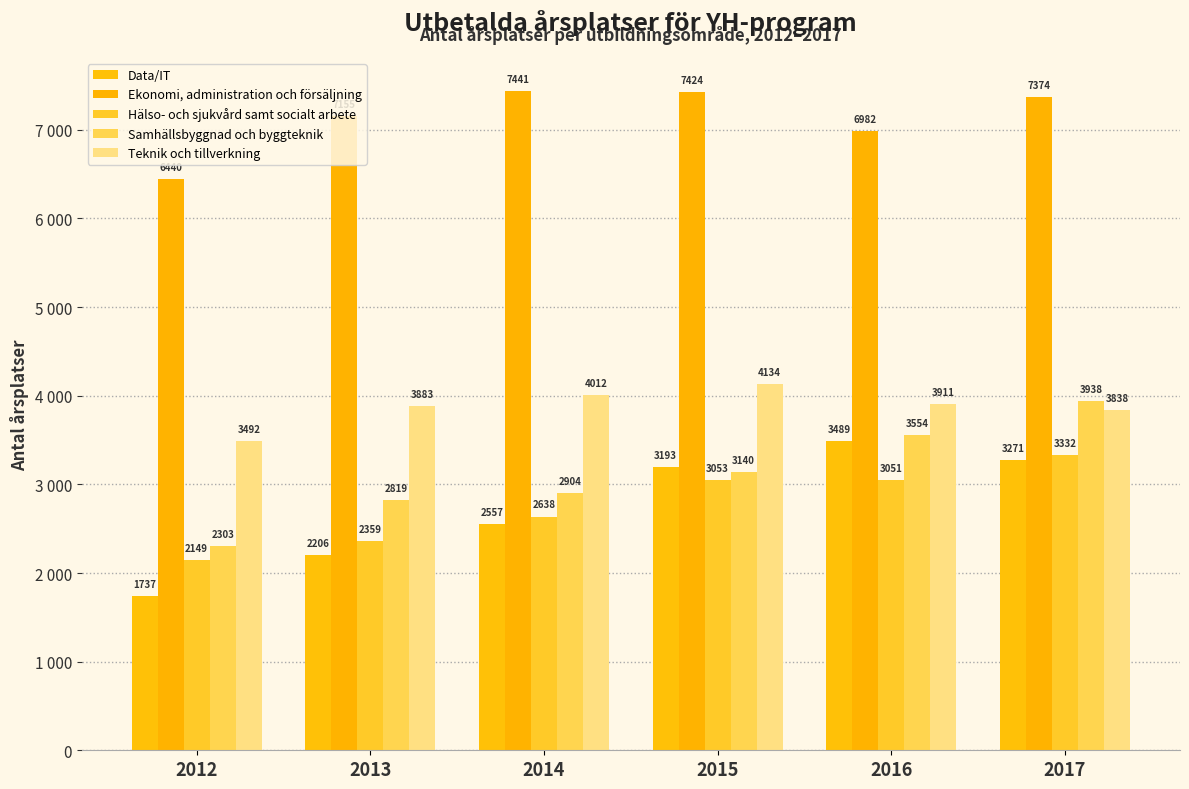

Between 2015 and 2016, which series saw the biggest shift?

Ekonomi, administration och försäljning